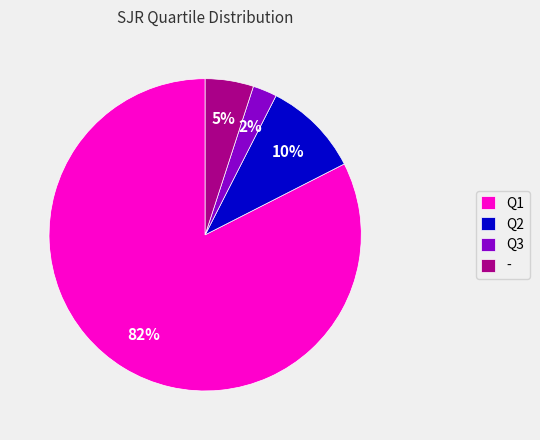

Is there a majority slice in this chart?

Yes